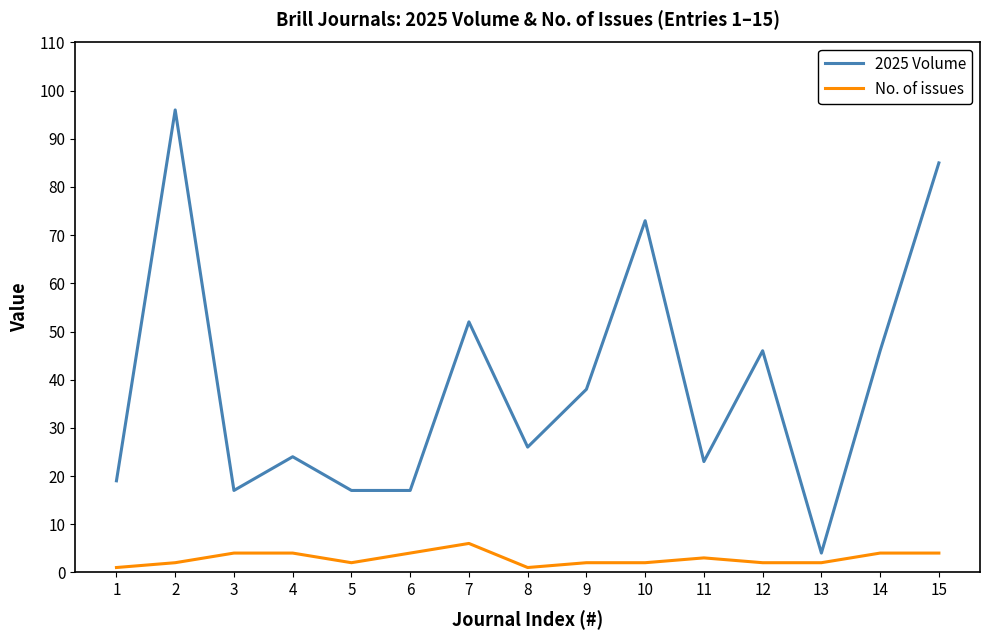

How many lines are shown in the chart?

2